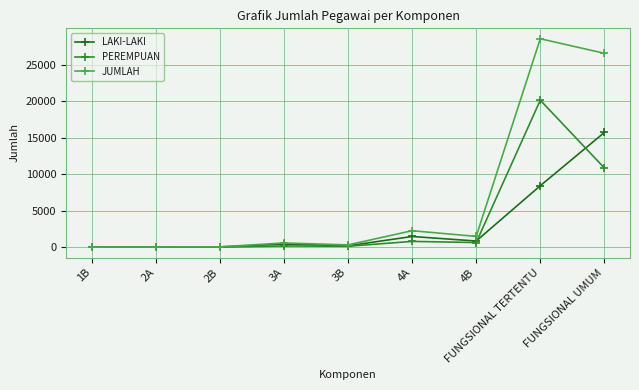

Where is JUMLAH nearest to the value 14271?

4A